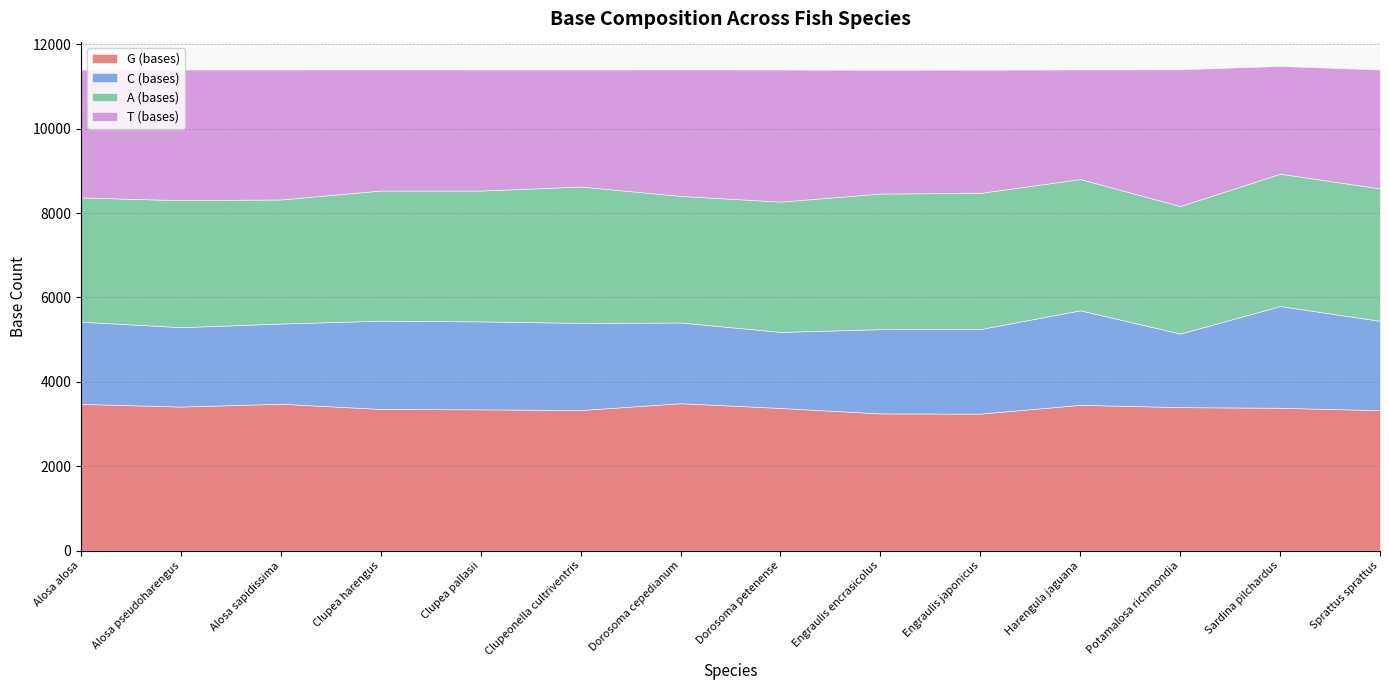

What is the difference between the highest and lowest values at Potamalosa richmondia?

1658